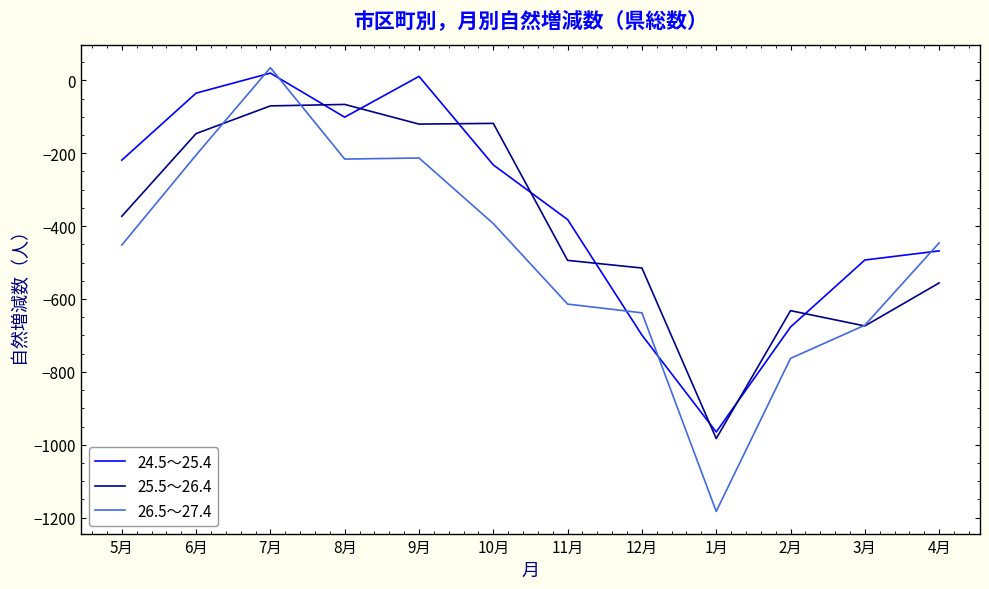

At which category does 26.5～27.4 reach its first local peak?

7月